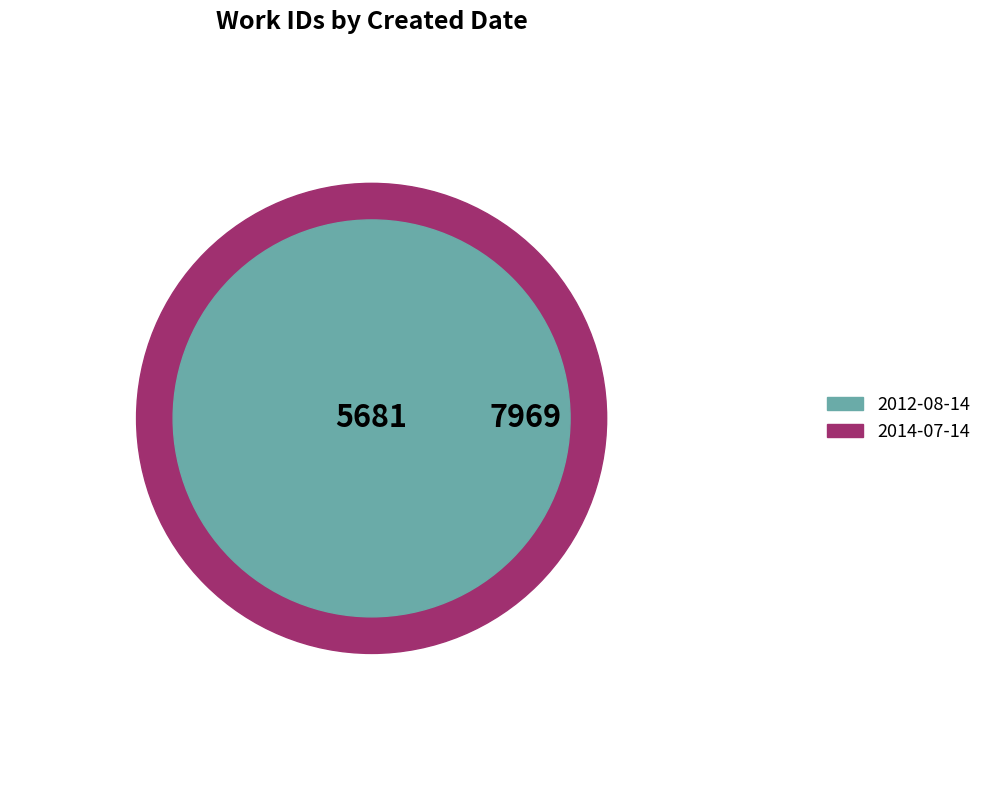

To the nearest percent, what is the combined percentage of 2014-07-14 and 2012-08-14?

100%